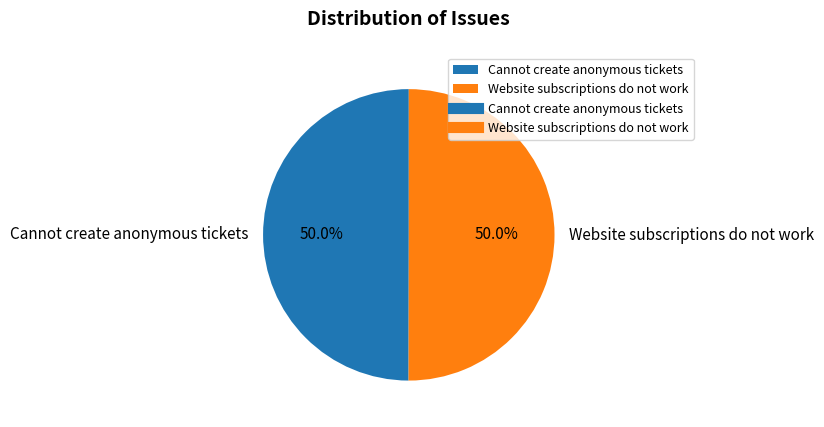

What is the ratio of the value at Website subscriptions do not work to the value at Cannot create anonymous tickets?

1.0